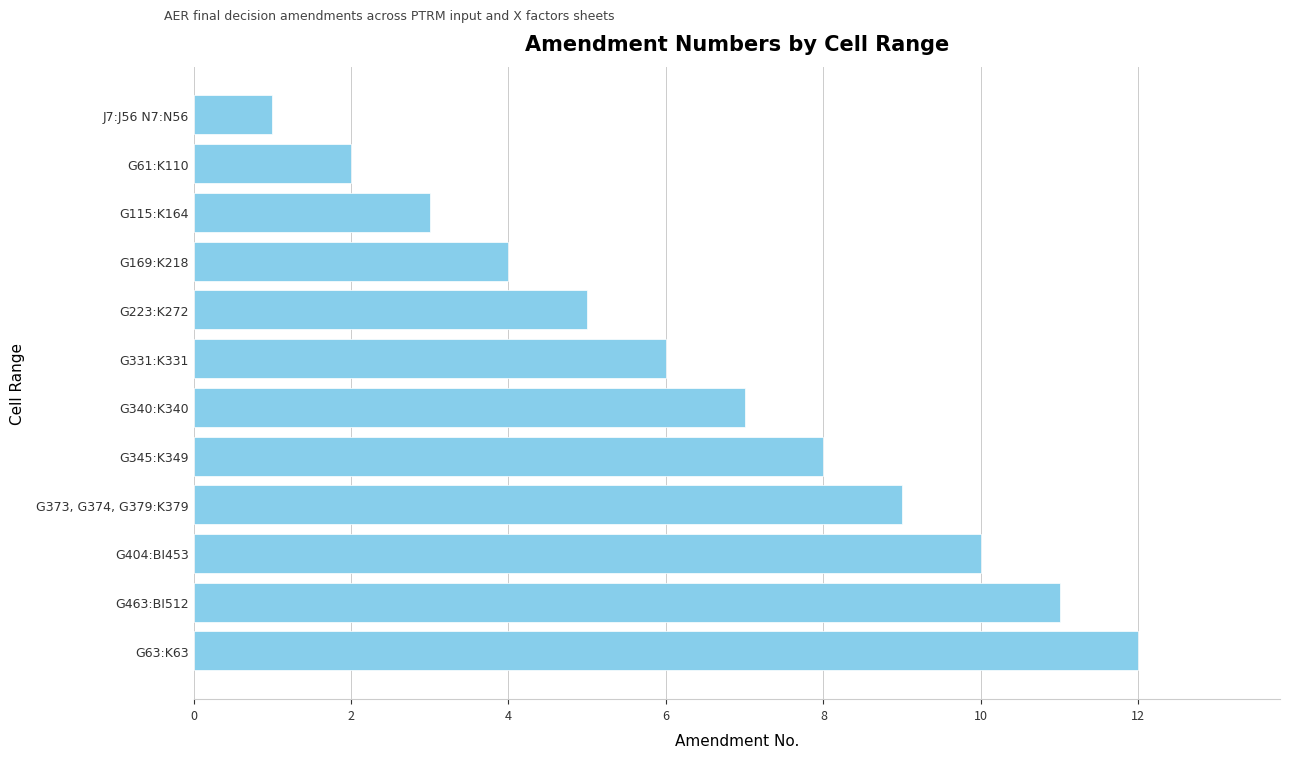

True or false: the data shows 9 at G373, G374, G379:K379.

True